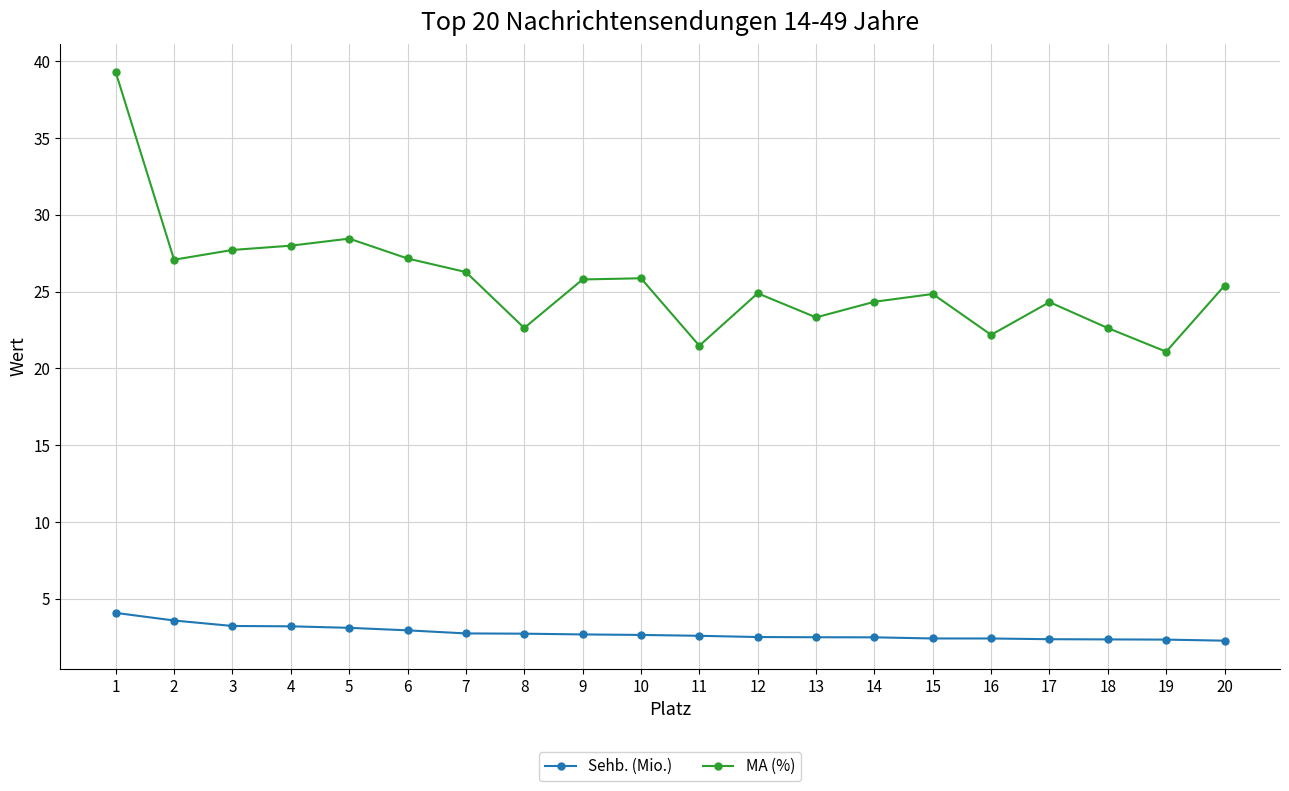

Read the Sehb. (Mio.) value at 5.

3.1